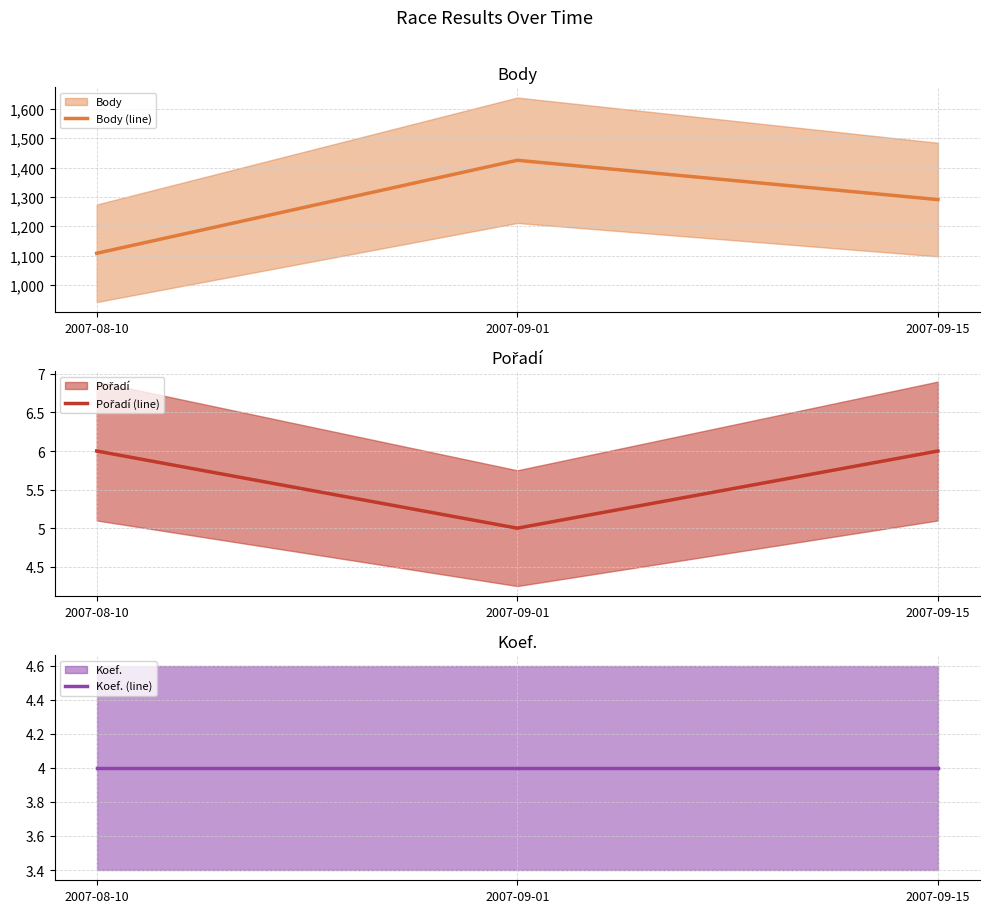

How many data points in Body (line) are above 1291?

1